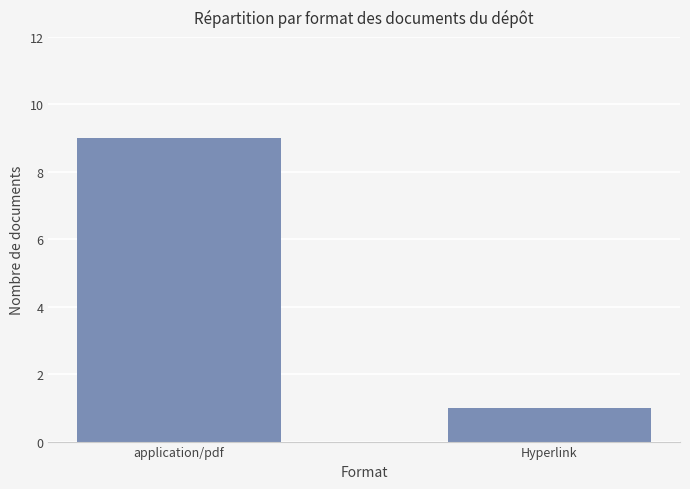

How many bars are there in total?

2